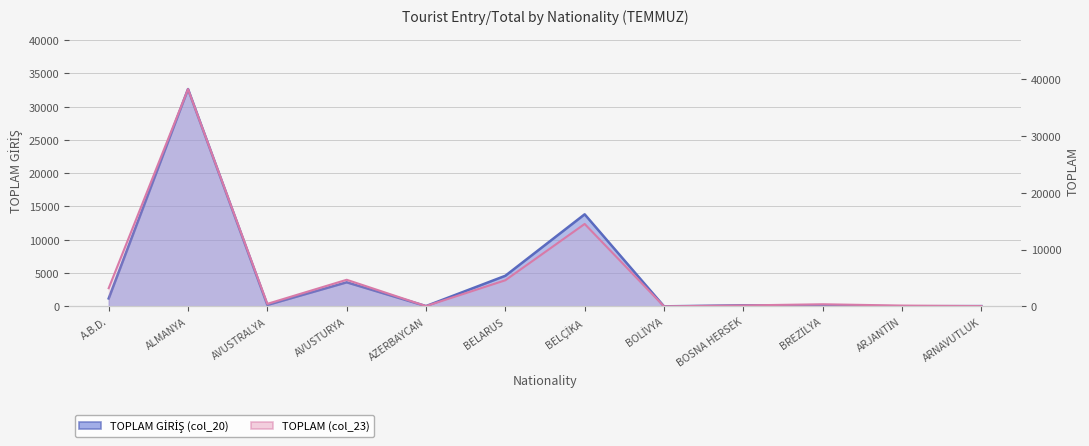

True or false: TOPLAM GİRİŞ (col_20) and TOPLAM (col_23) cross at least once.

False